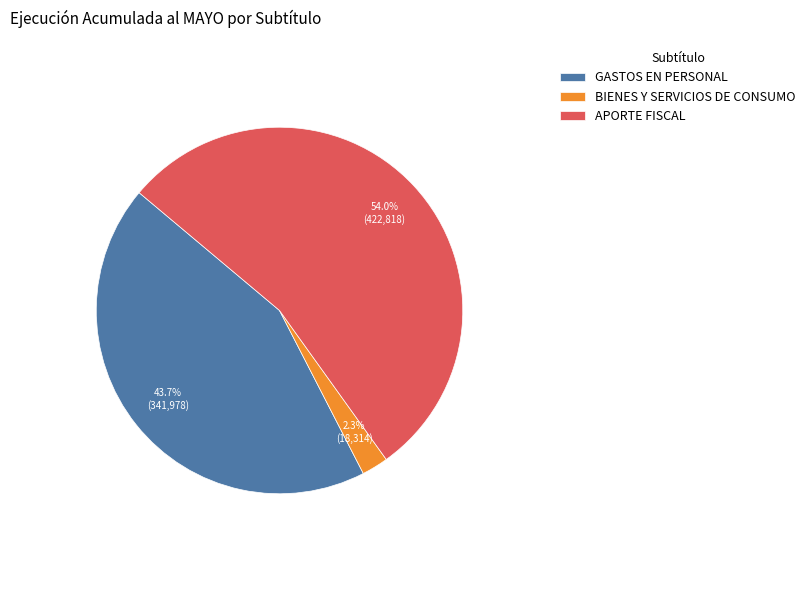

Rank the categories by value from lowest to highest.

BIENES Y SERVICIOS DE CONSUMO, GASTOS EN PERSONAL, APORTE FISCAL